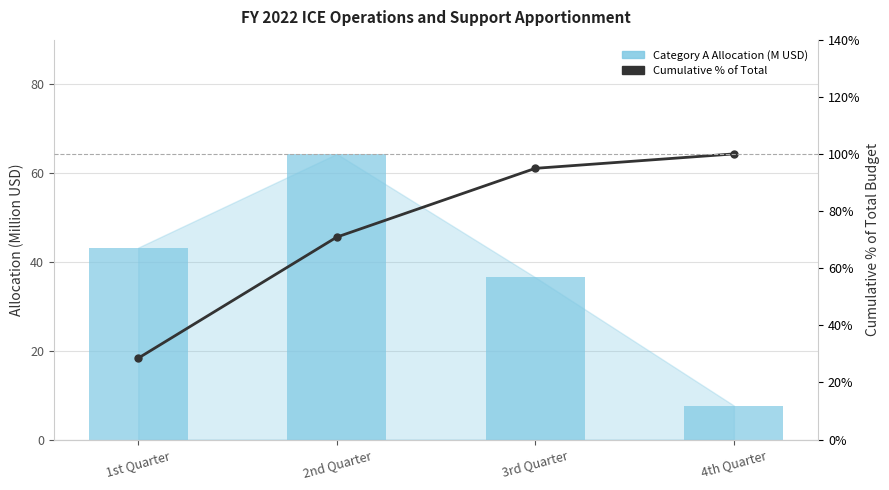

What is the total value across all series at 3rd Quarter?

131.5